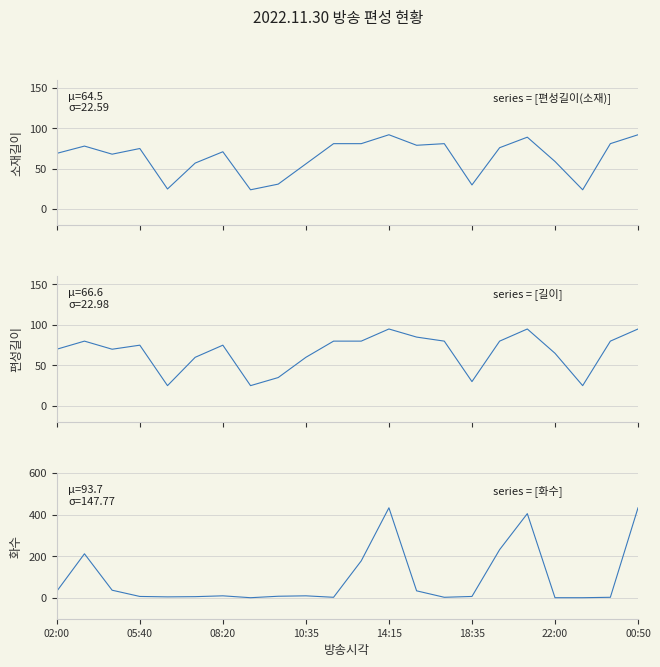

What are all the series names shown in the legend?

편성길이(소재), 길이, 화수